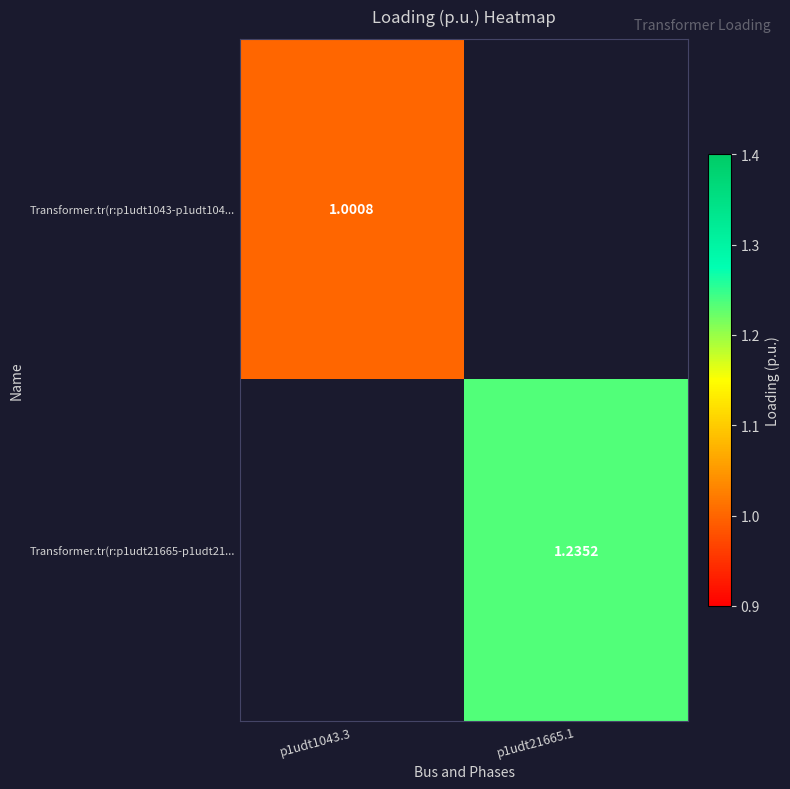

Is it true that Transformer.tr(r:p1udt21665-p1udt21... equals 0.6 at p1udt1043.3?

False